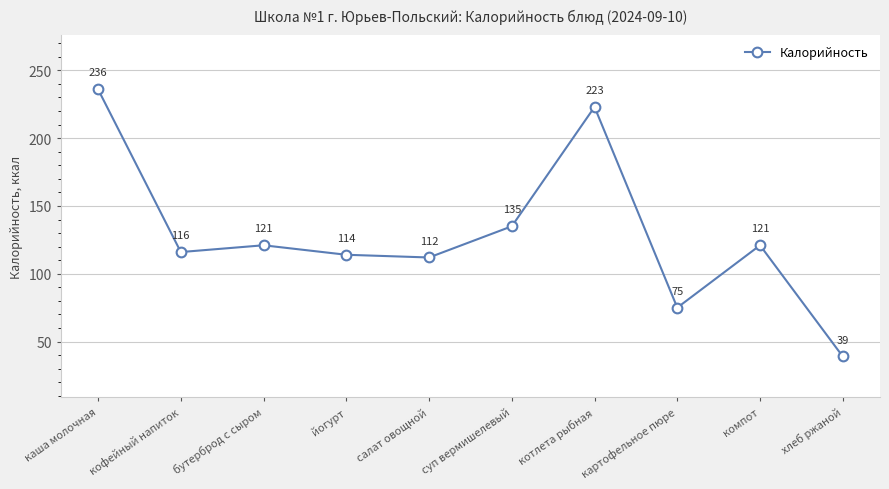

True or false: there are more than 2 points higher than both neighbors.

True